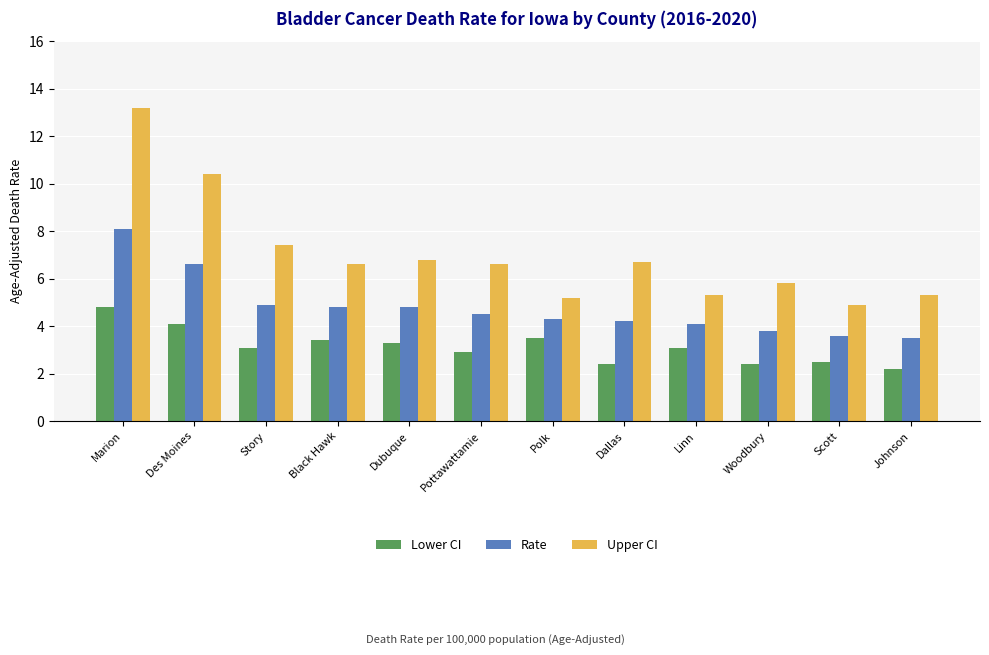

What is the minimum value shown in the chart?

2.2